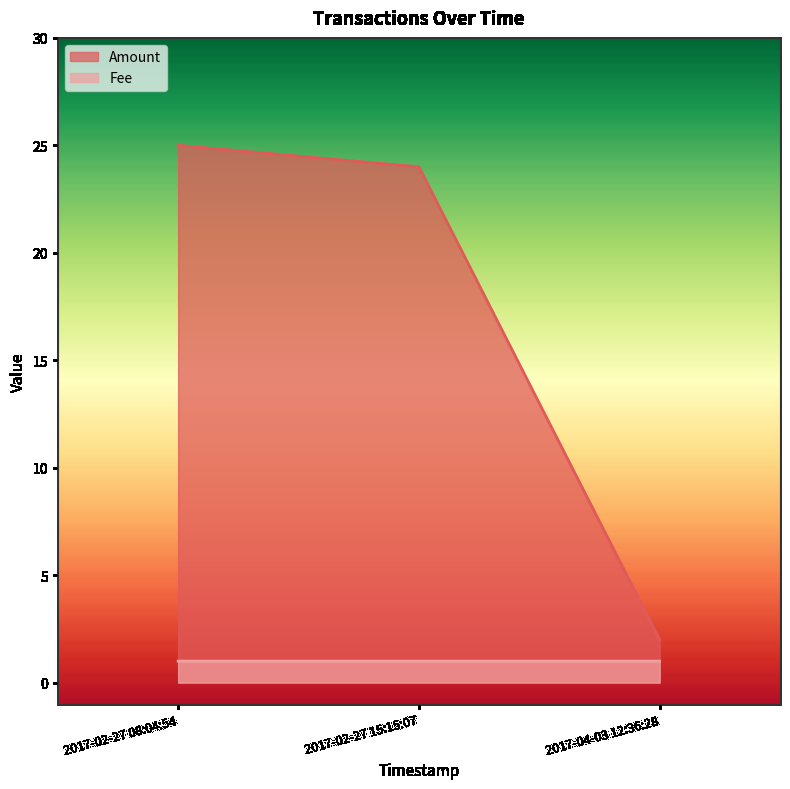

List the series in order of their peak value, lowest first.

Fee, Amount